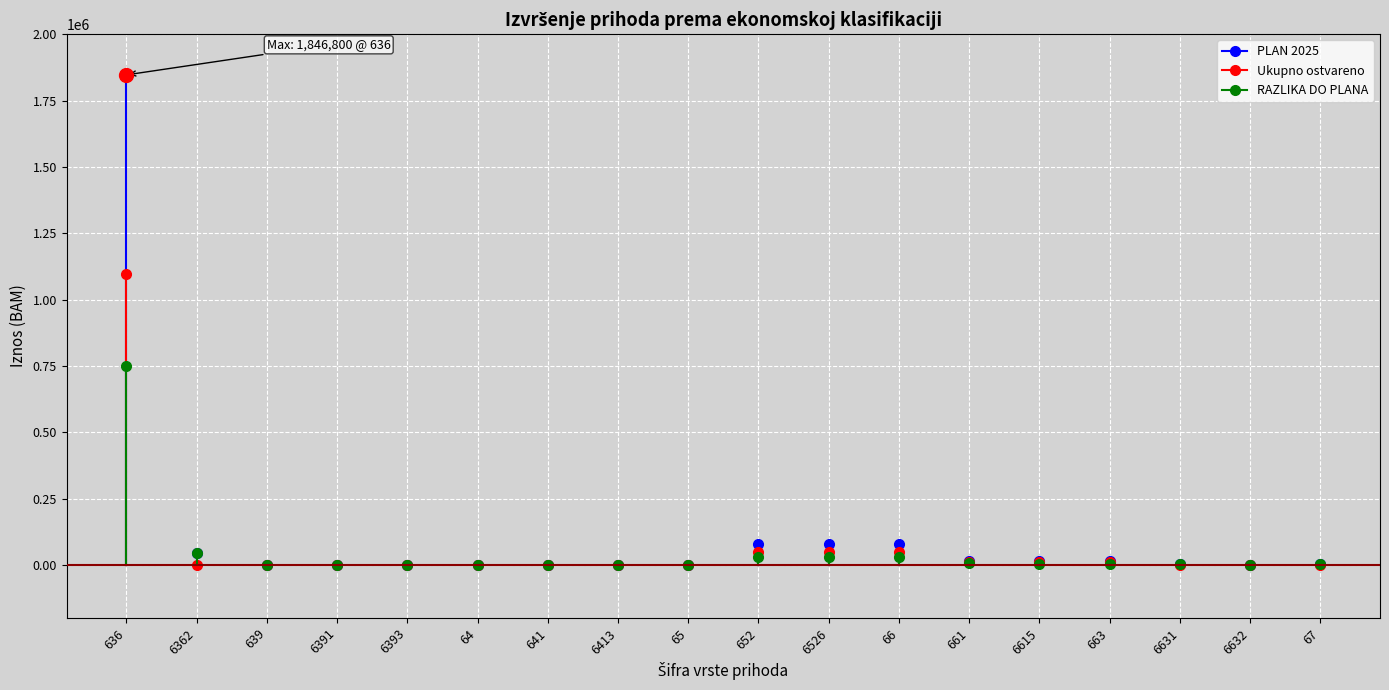

List the labels in order of Ukupno ostvareno value, largest first.

636, 652, 6526, 66, 661, 6615, 663, 6362, 639, 6391, 6393, 64, 641, 6413, 65, 6631, 6632, 67